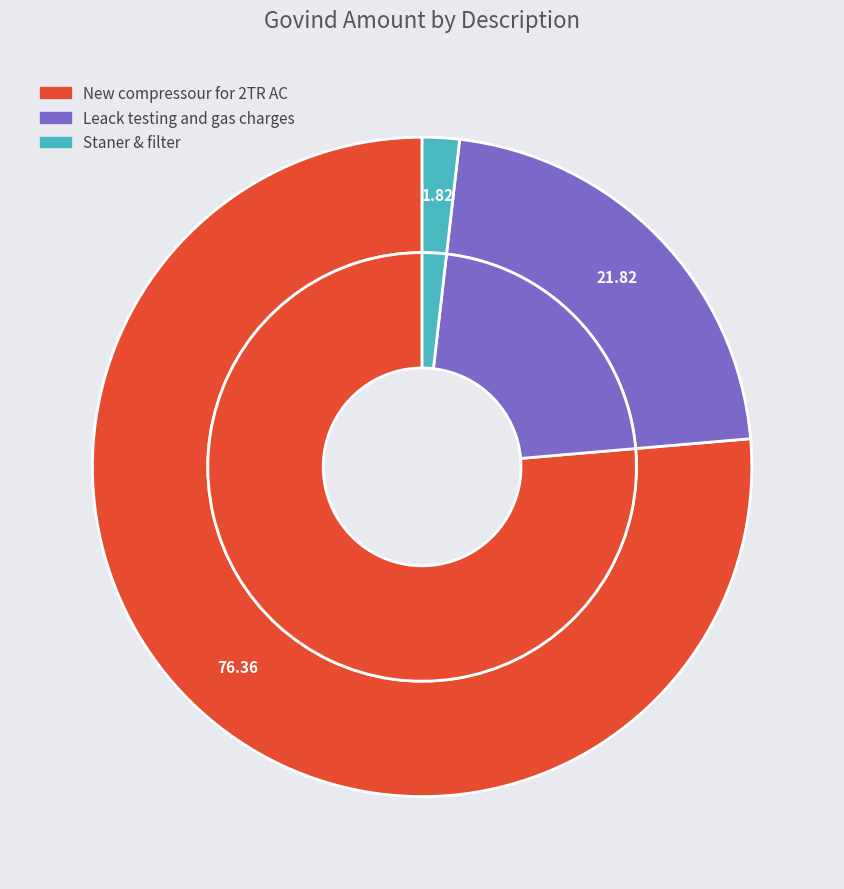

To the nearest percent, what is the difference between the Staner & filter and New compressour for 2TR AC slice percentages?

75%